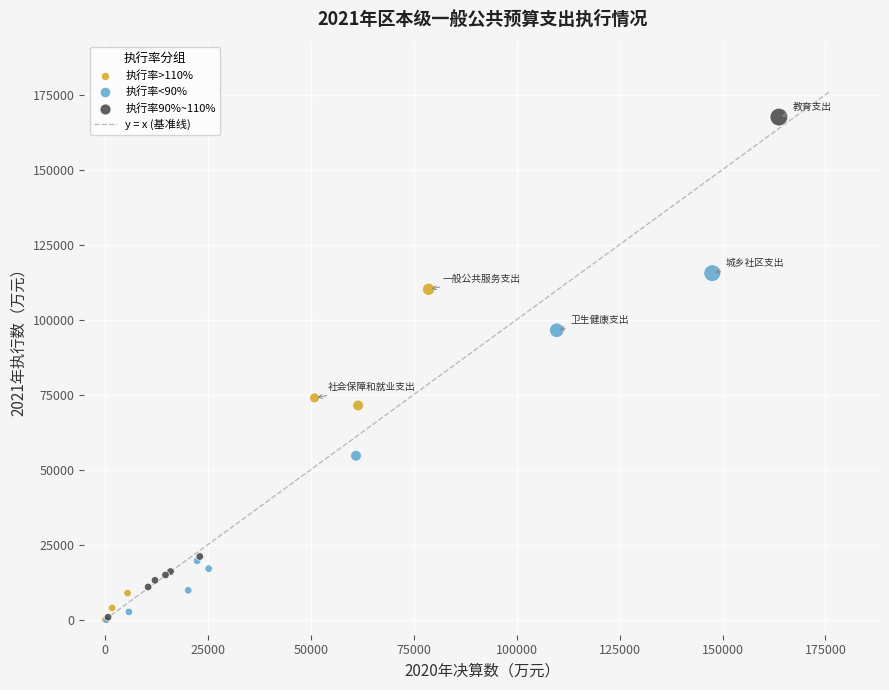

Which series contains the highest Y value?

执行率90%~110%